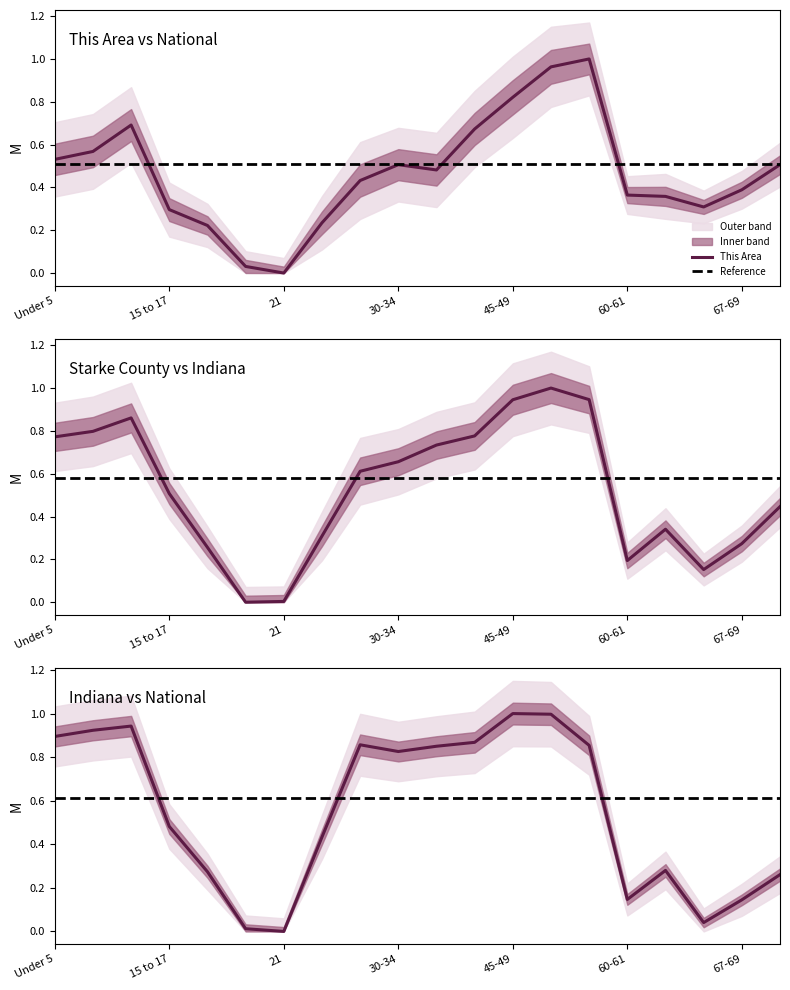

Which has a higher value, 10 to 14 or 18-19?

10 to 14